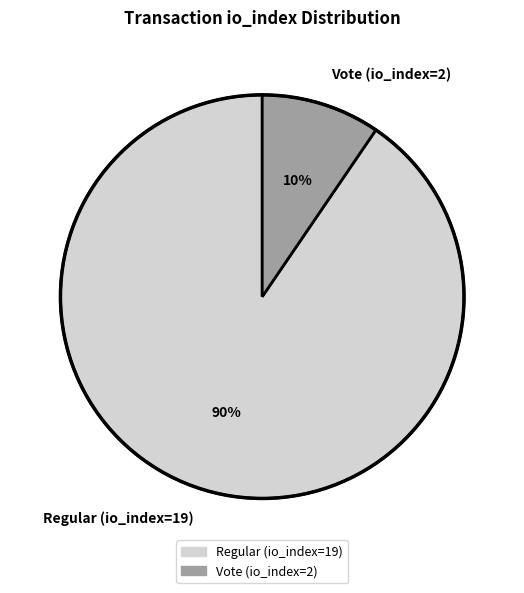

What percentage is the Vote (io_index=2) slice, to the nearest percent?

10%